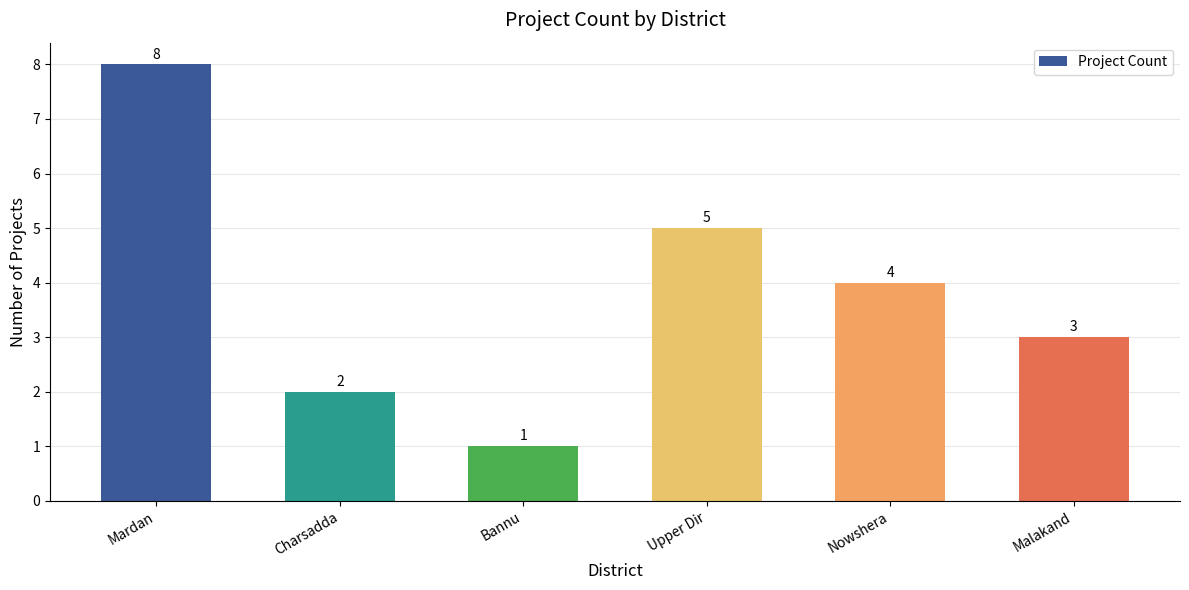

Does the chart contain any negative values?

No